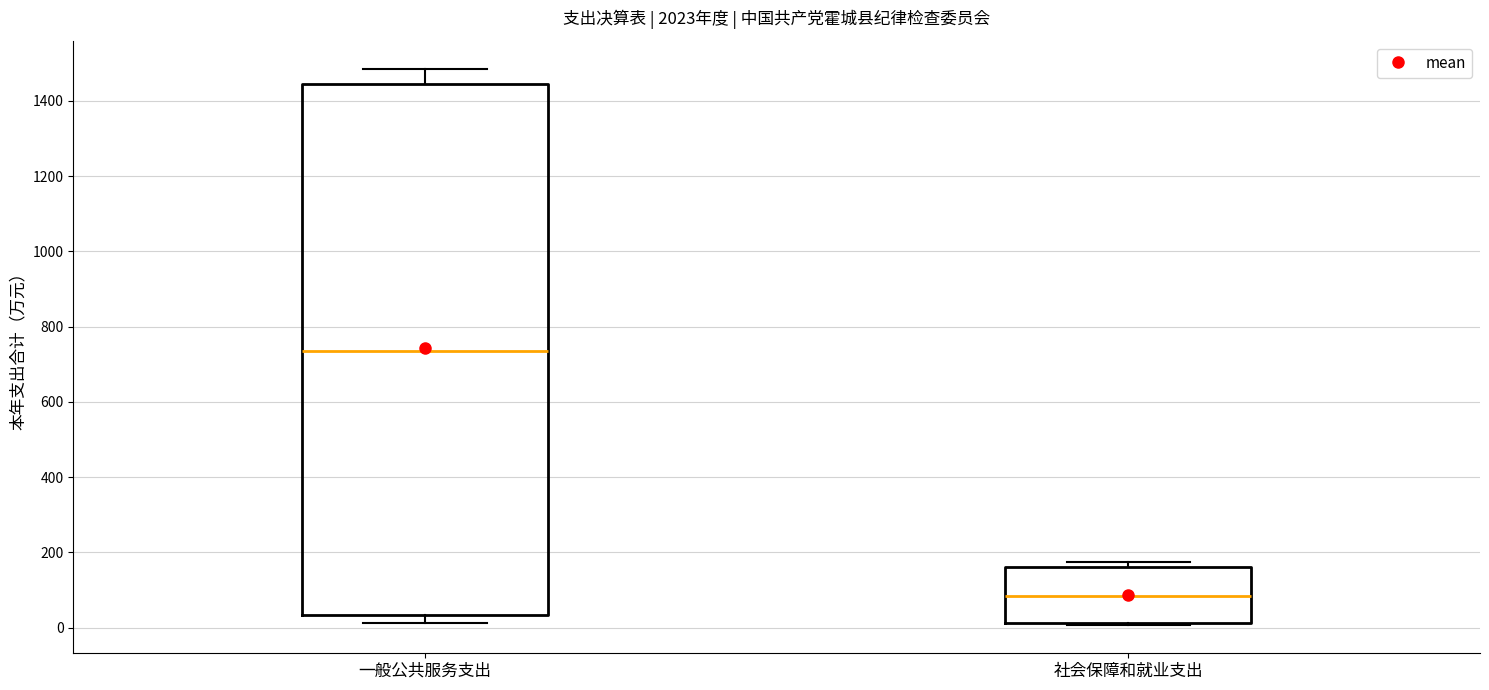

Reading left to right, read every box against the y-axis: the position of its median line, the range the box covers, and the ends of its whiskers. The values are not printed on the chart, so give them approximately, as read against the axis.

一般公共服务支出: median 740, box 40 to 1440, whiskers 20 to 1480
社会保障和就业支出: median 80, box 20 to 160, whiskers 0 to 180